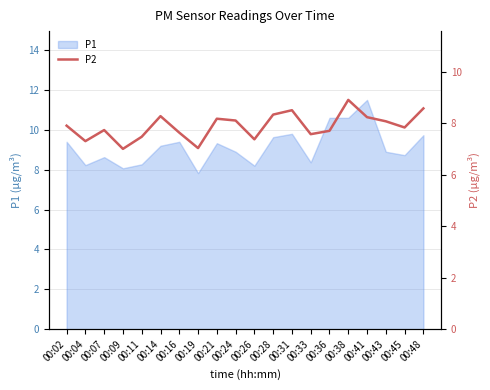

The chart shows a value of 7.0 at 00:09. True or false?

True